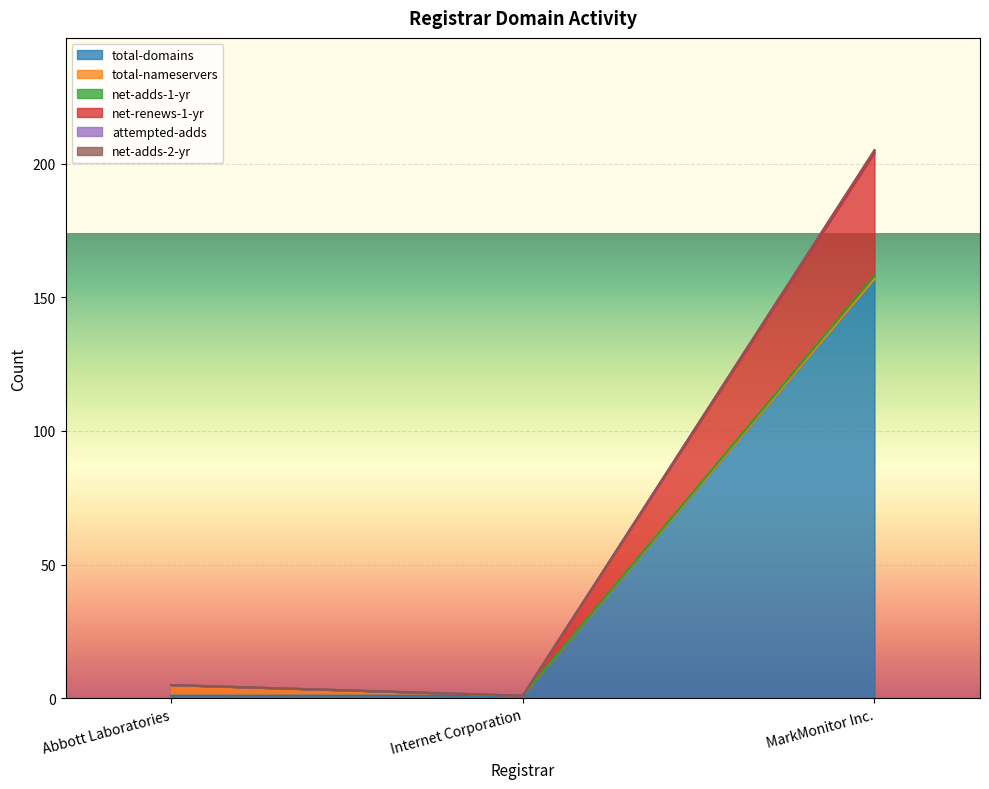

The total-domains series shows 212 at MarkMonitor Inc.. True or false?

False